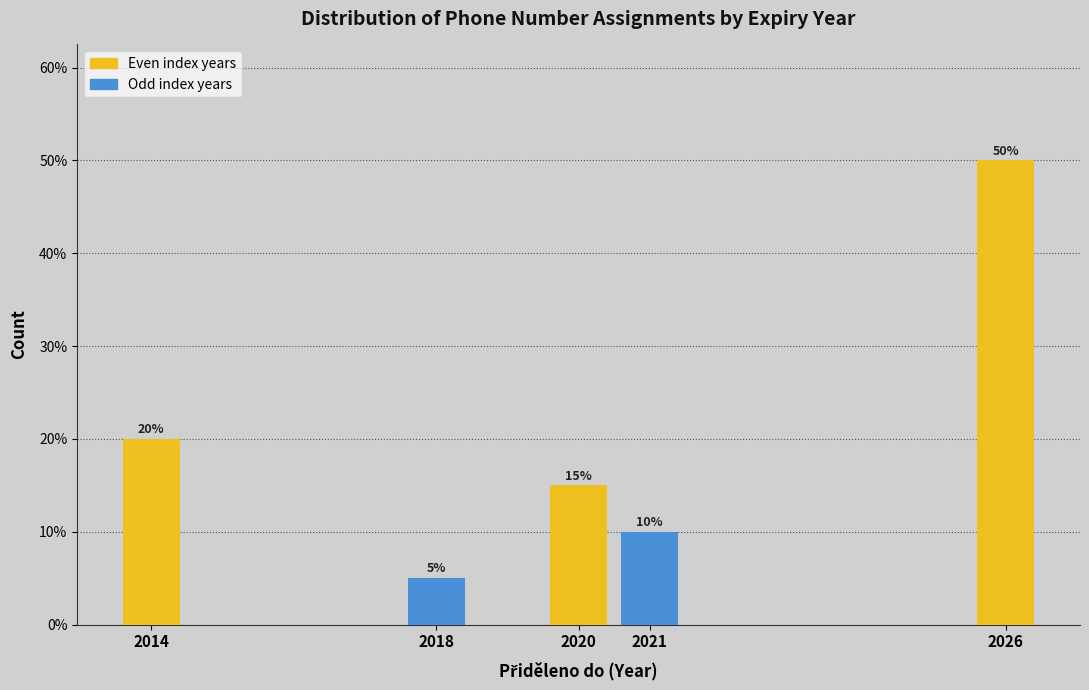

Reading right to left, transcribe all the data shown in this chart.

2026=50	2021=10	2020=15	2018=5	2014=20